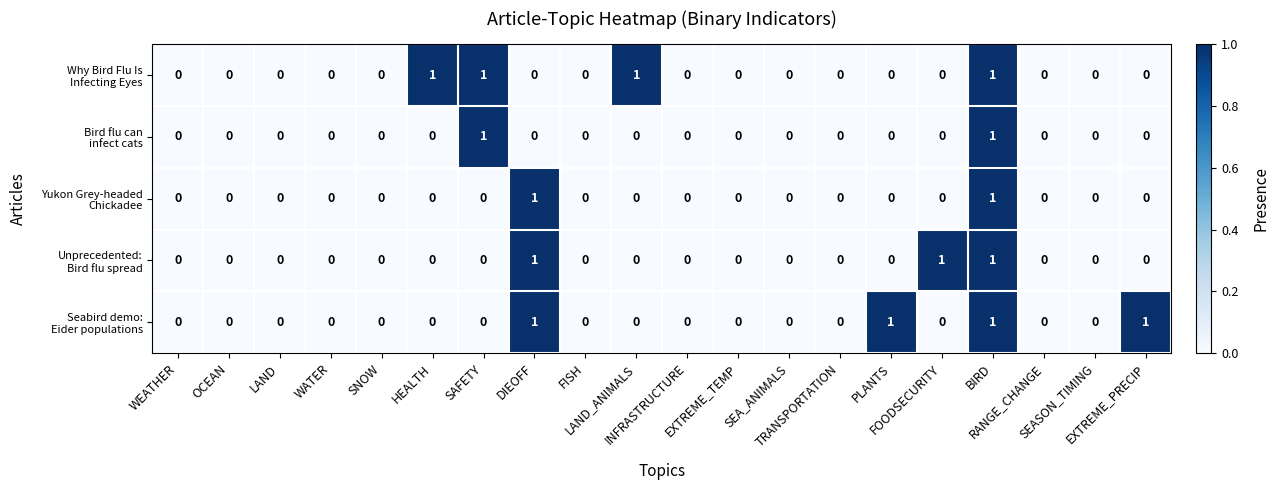

How many series are shown in this chart?

5